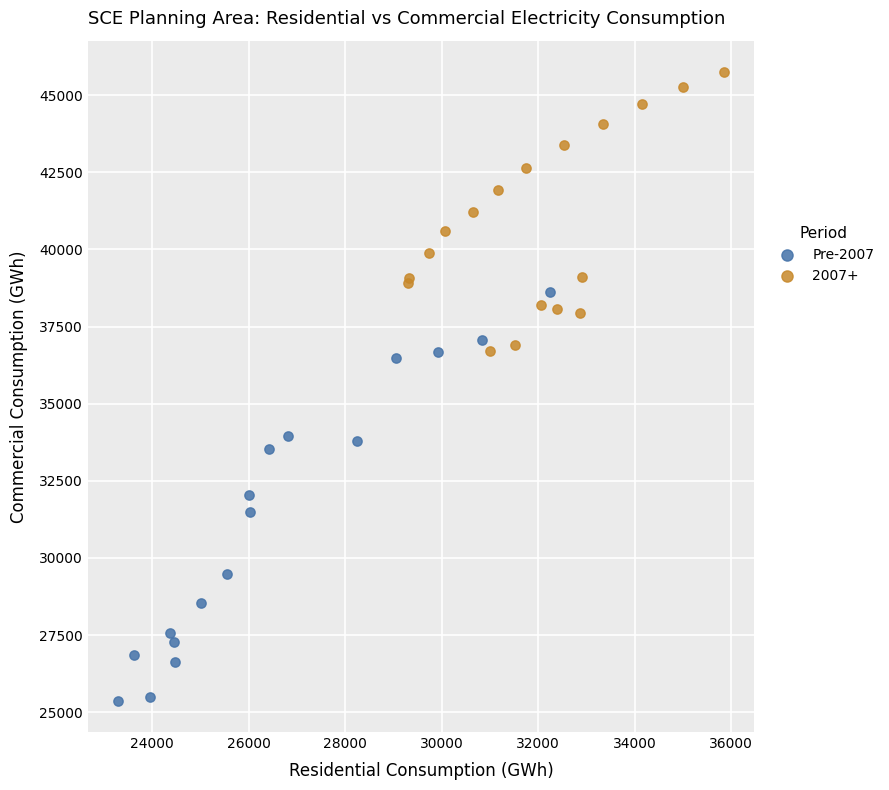

Which series contains the lowest Y value?

Pre-2007